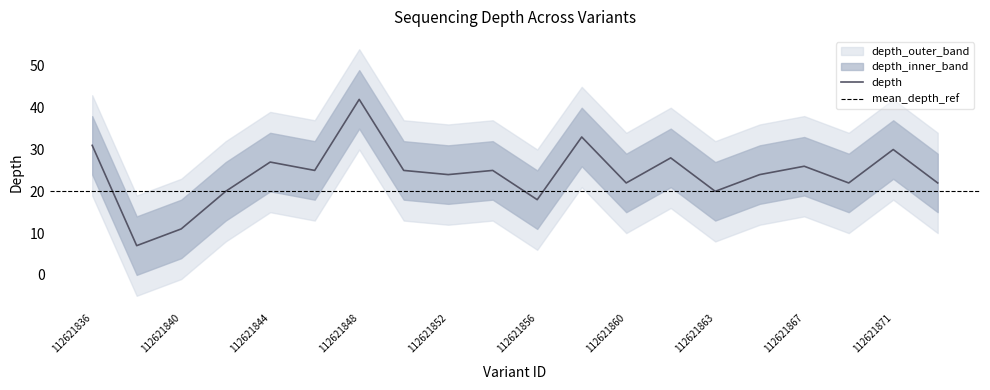

Does the chart display data point markers on the line(s)?

No